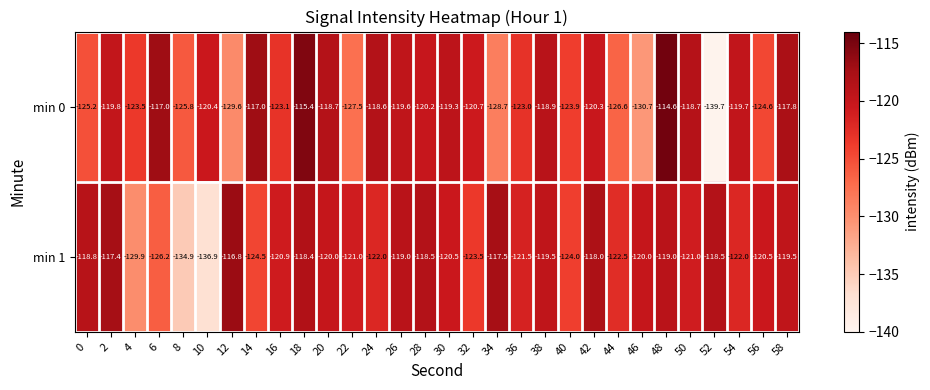

What is the sum of the min 0 values at 18 and 0?

-240.6